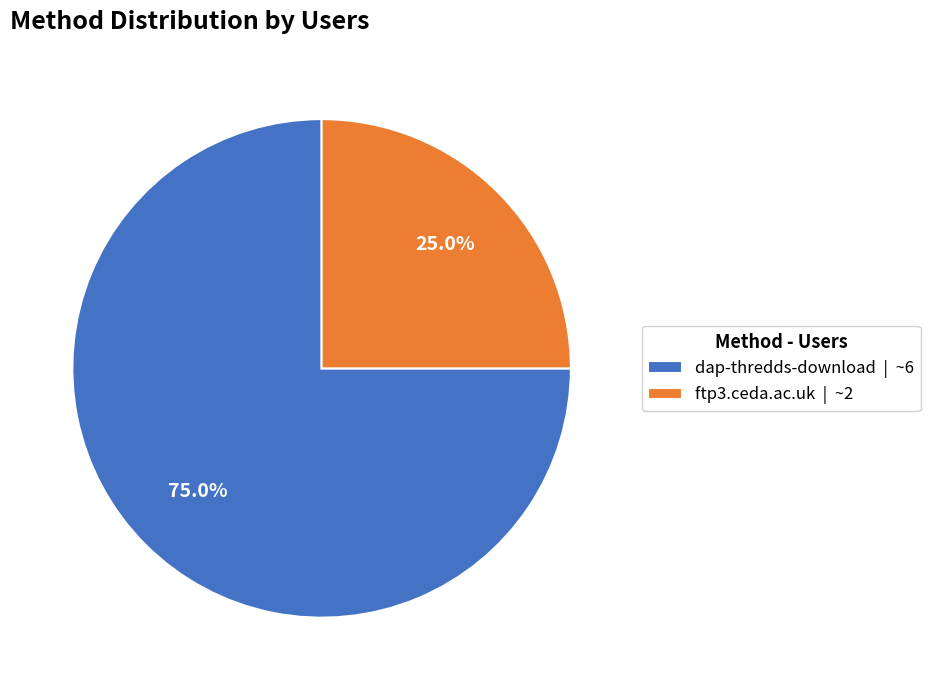

To the nearest percent, what is the average slice percentage?

50%